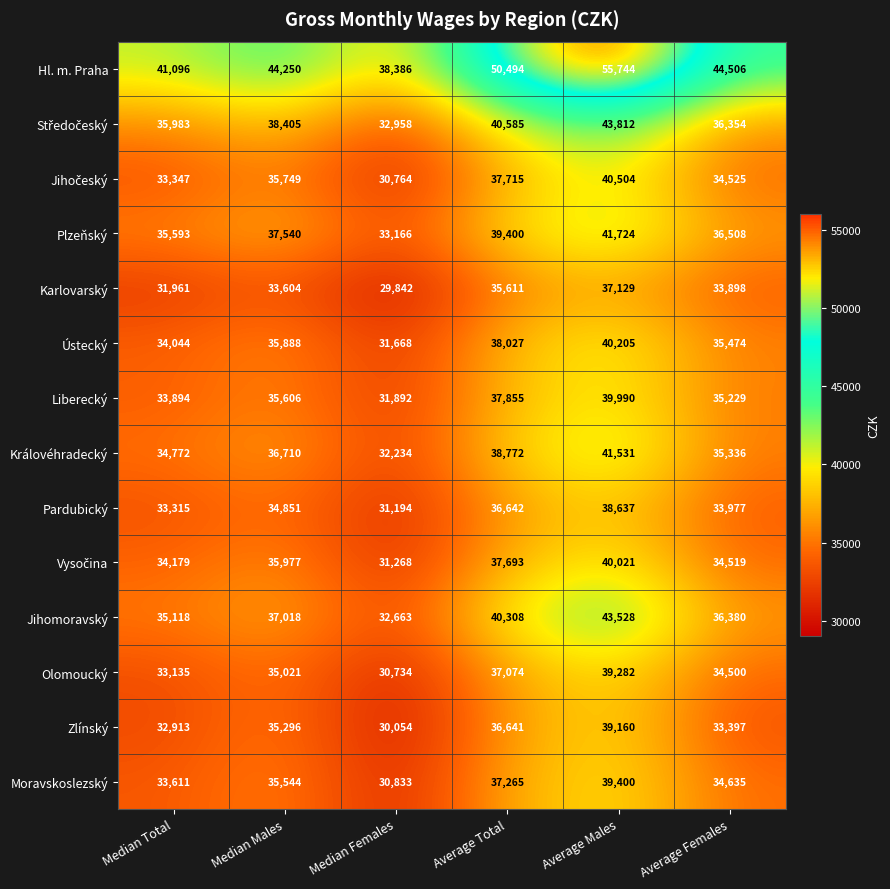

The Plzeňský series shows 27253 at Average Males. True or false?

False